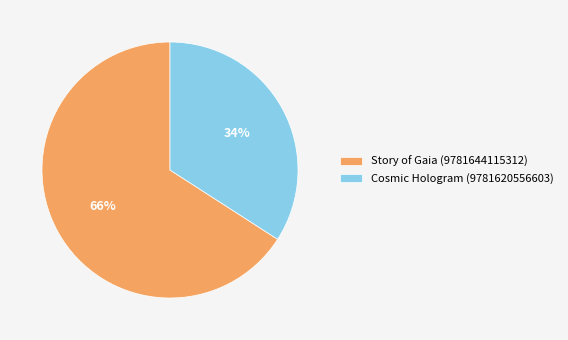

How many segments does this pie chart have?

2